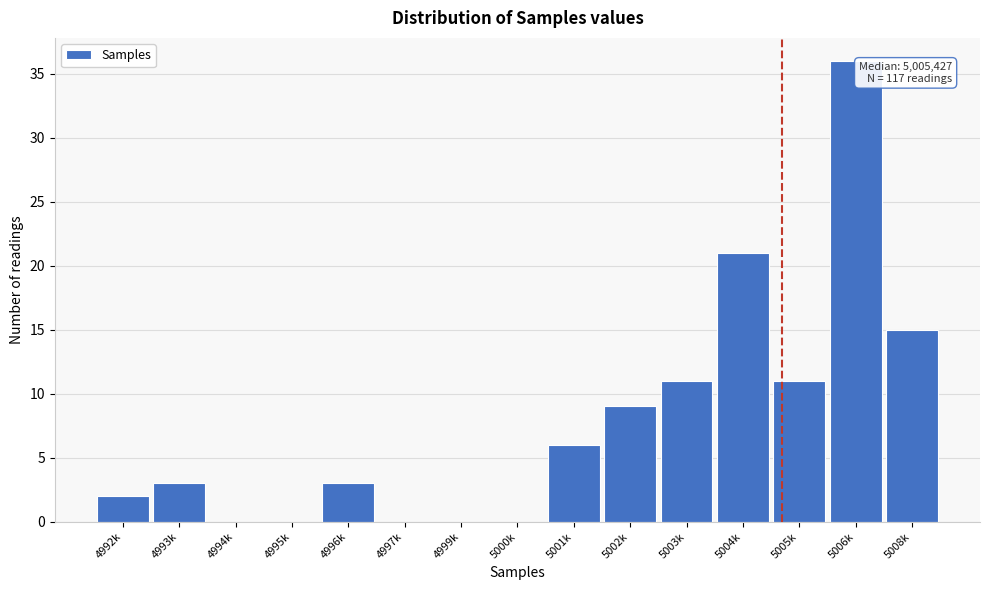

Reading left to right, transcribe all the data shown in this chart.

4992k=2	4993k=3	4994k=0	4995k=0	4996k=3	4997k=0	4999k=0	5000k=0	5001k=6	5002k=9	5003k=11	5004k=21	5005k=11	5006k=36	5008k=15